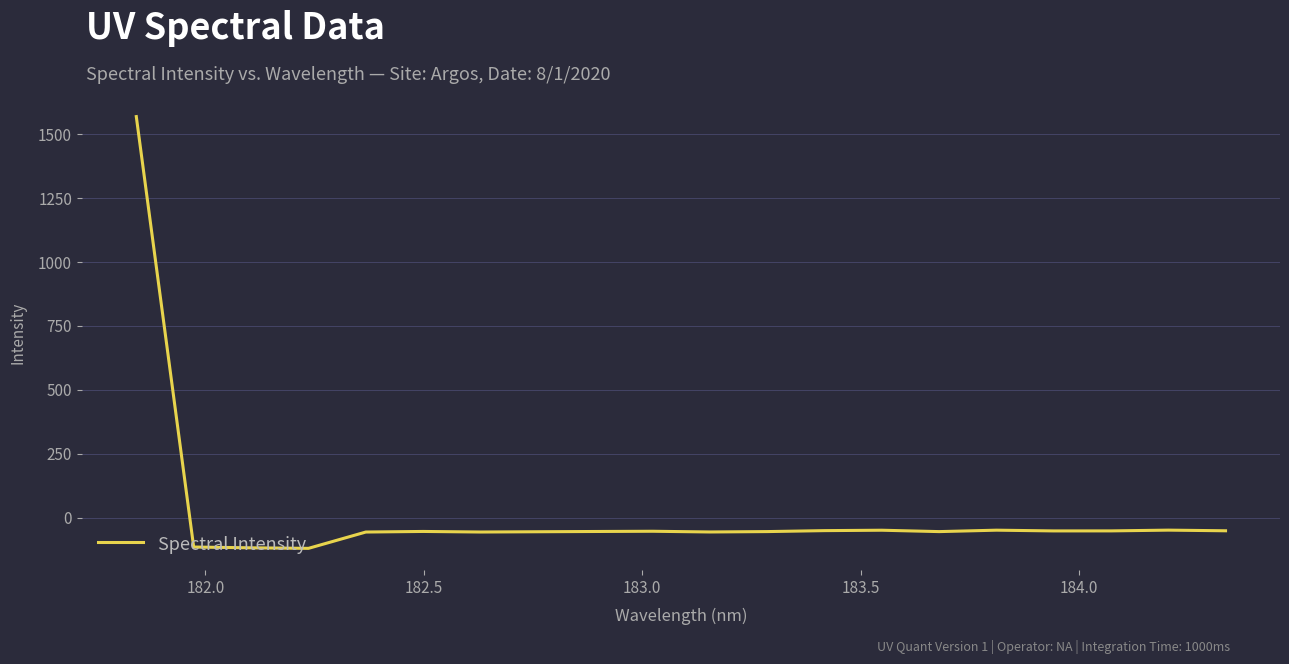

What is the smallest value displayed?

-120.3